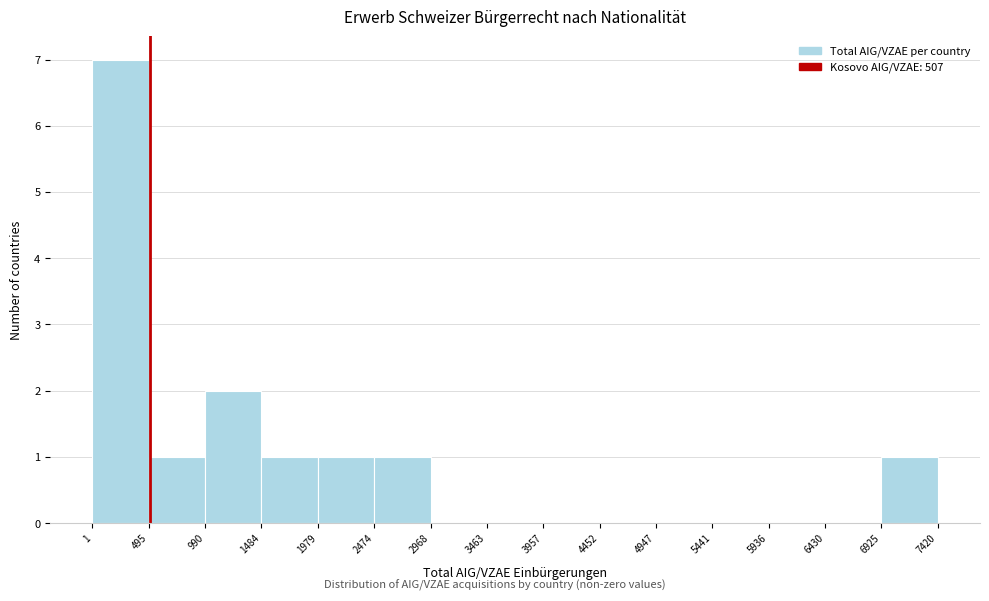

How tall is the bar that spans 990 to 1484 on the x-axis? The values are not printed on the chart, so give them approximately, as read against the axis.

2